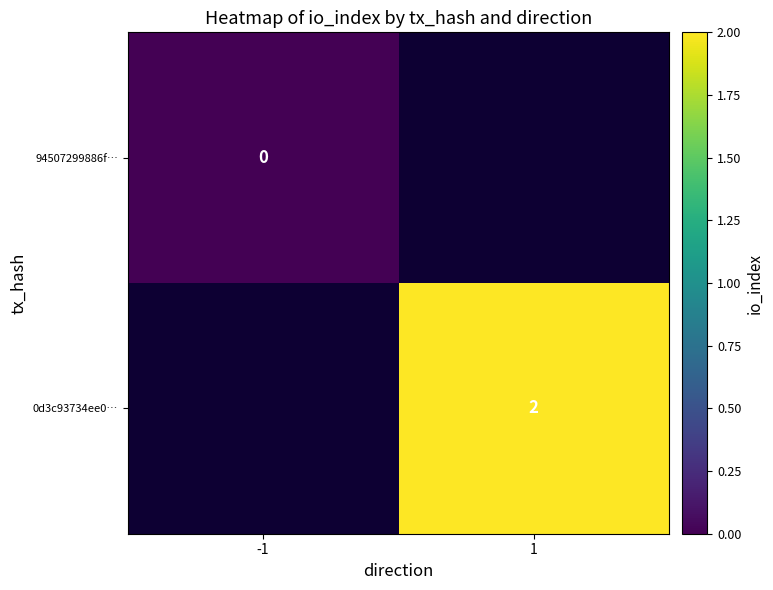

True or false: 0d3c93734ee0… has a value of 2 at 1.

True